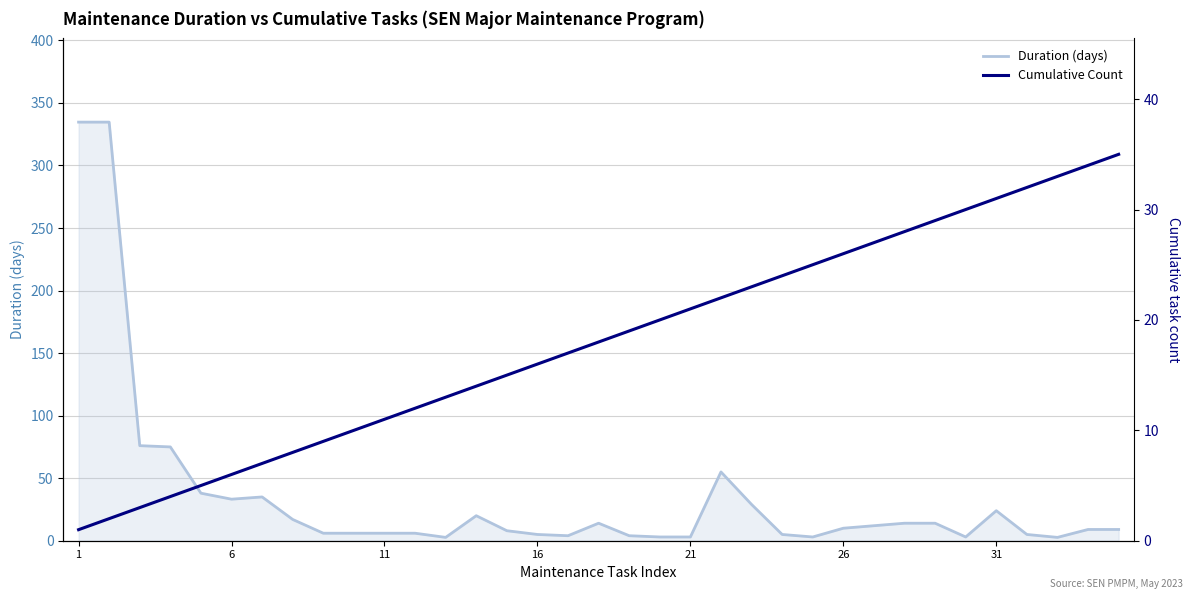

True or false: Cumulative Count and Duration (days) intersect in this chart.

True